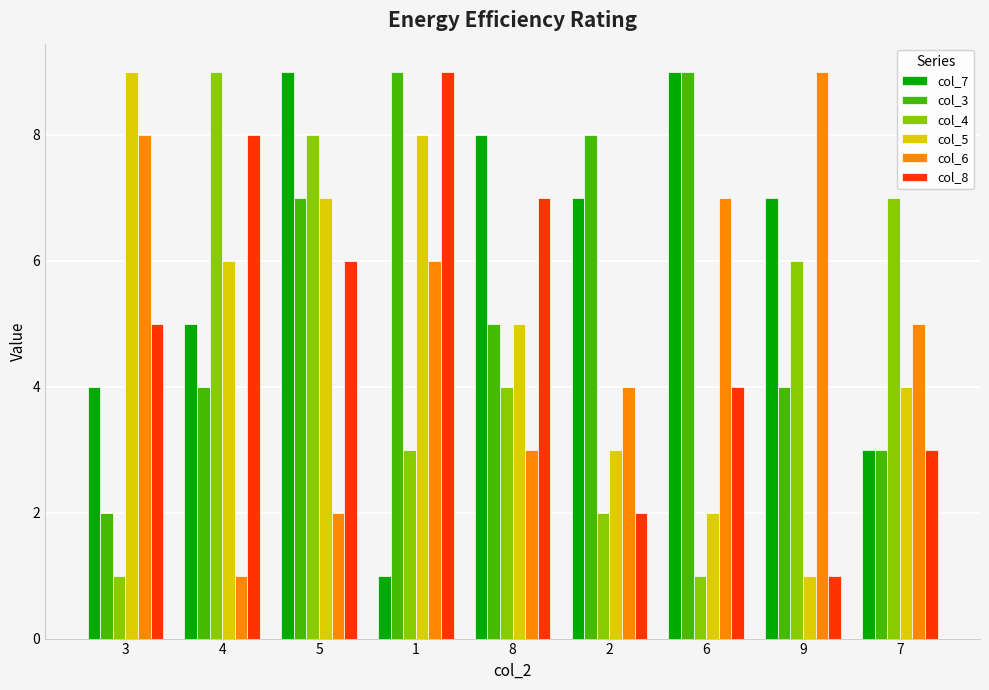

List the labels in order of col_6 value, smallest first.

4, 5, 8, 2, 7, 1, 6, 3, 9